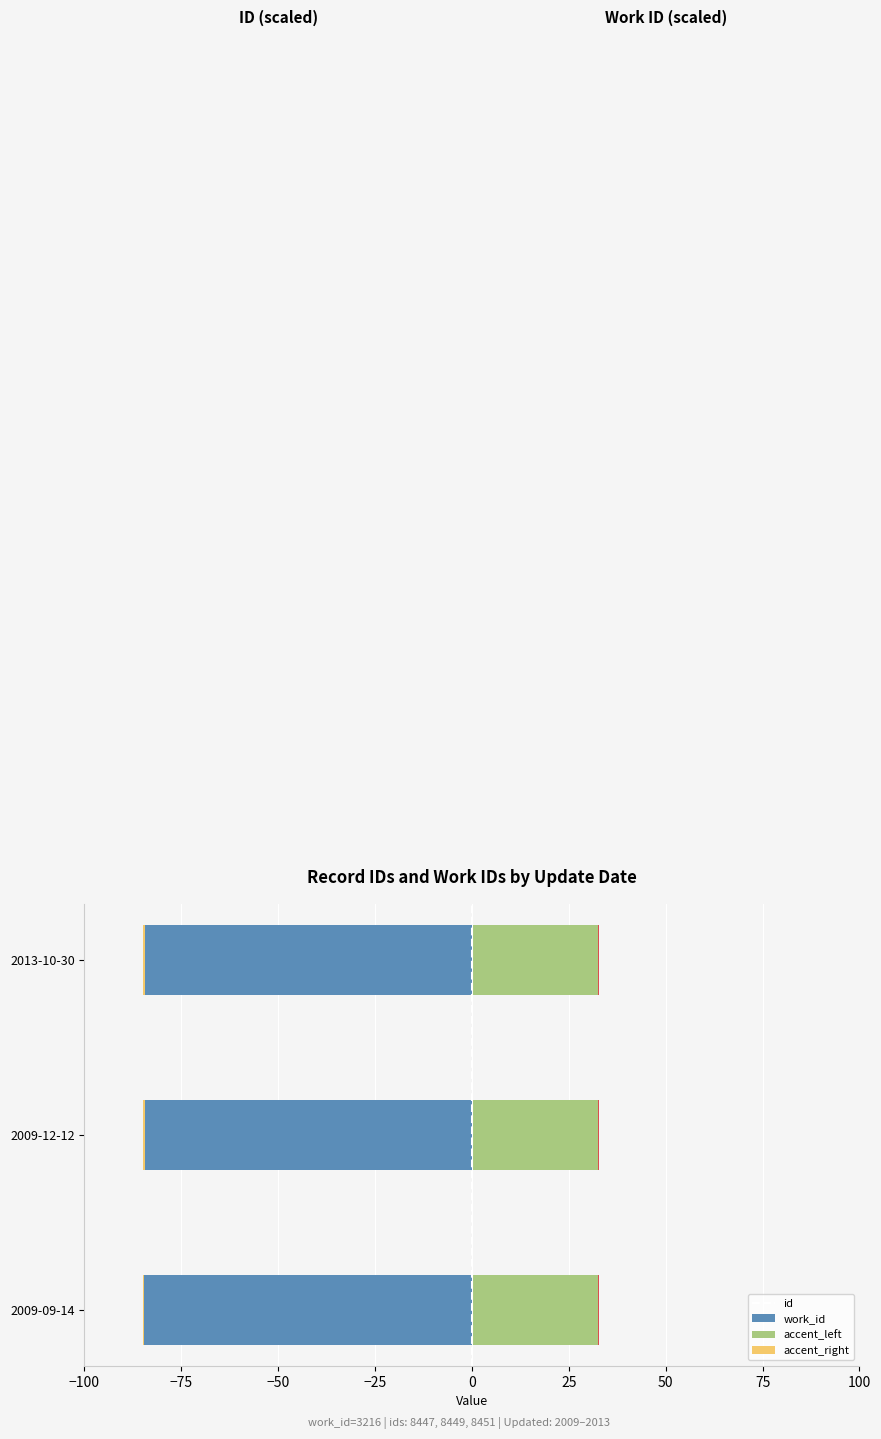

List the series in order of their peak value, highest first.

work_id, accent_left, accent_right, id